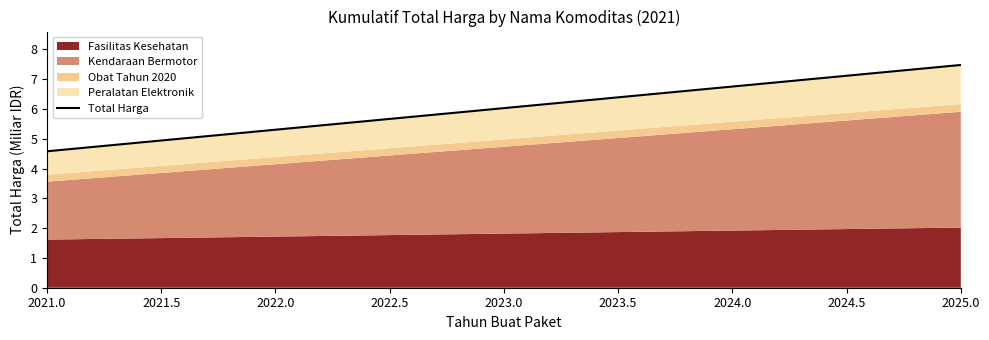

Count the number of values greater than 6.

5